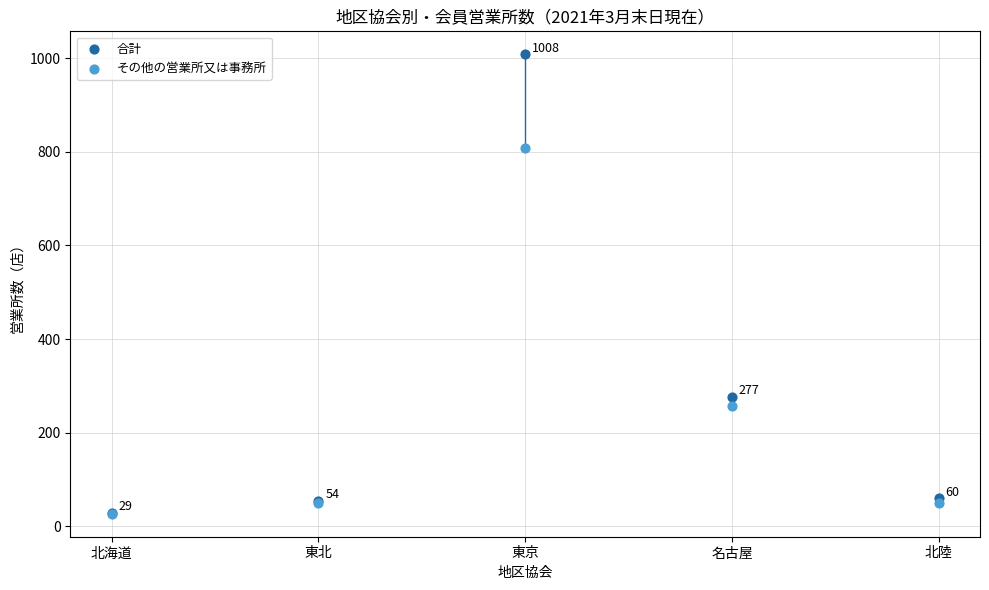

In the 合計 series, what Y value is closest to 518?

277